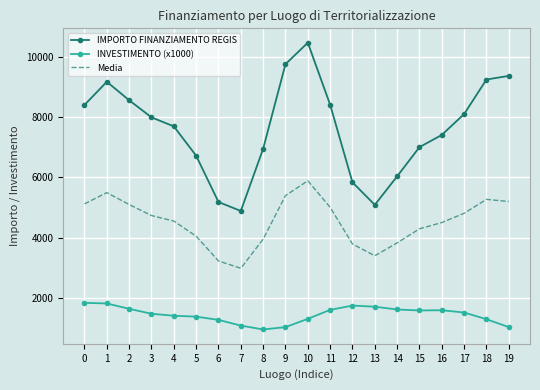

Rank the series by their maximum value, from lowest to highest.

INVESTIMENTO (x1000), Media, IMPORTO FINANZIAMENTO REGIS